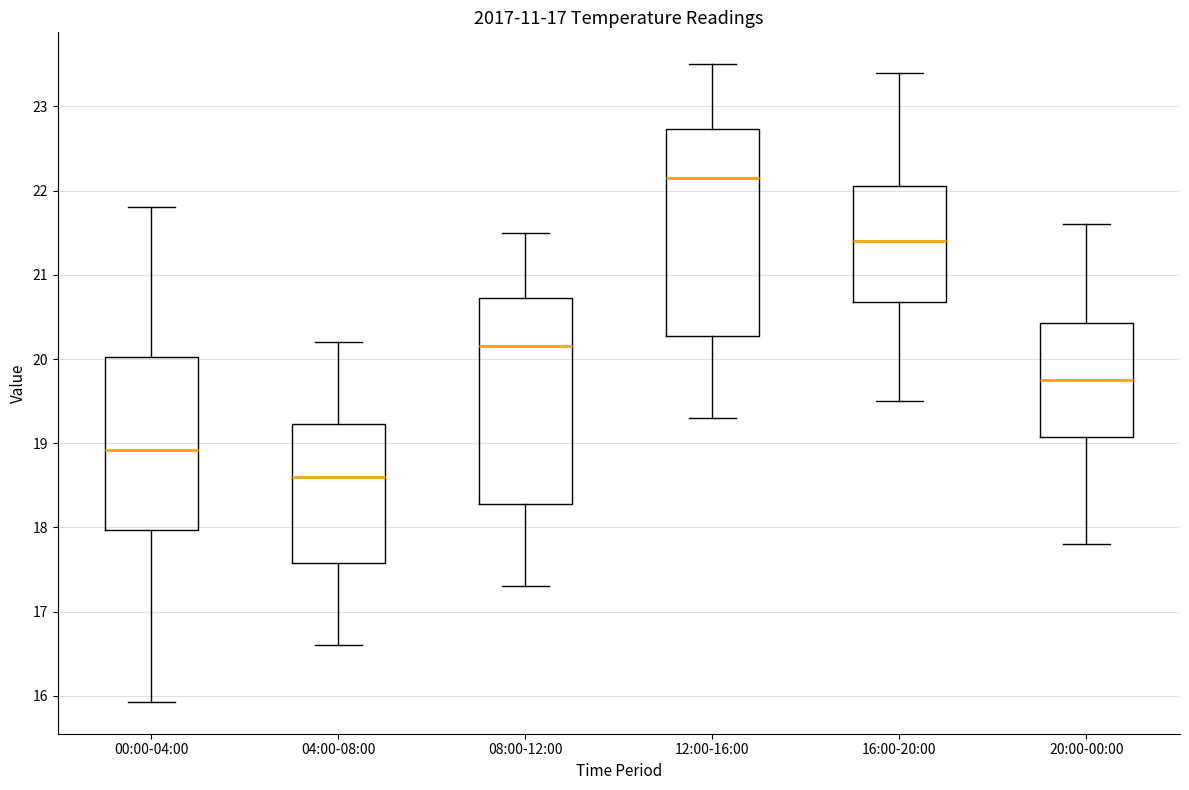

Which box has the highest median line?

12:00-16:00